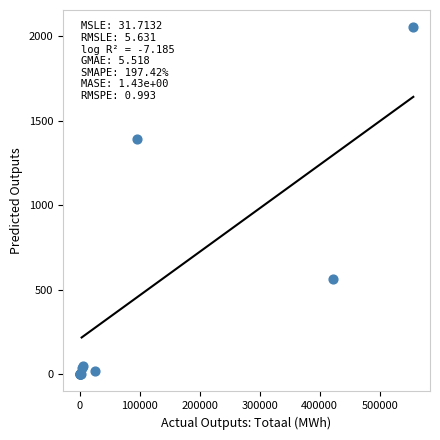

What Y value in the scatter plot is closest to 1026?

1391.6